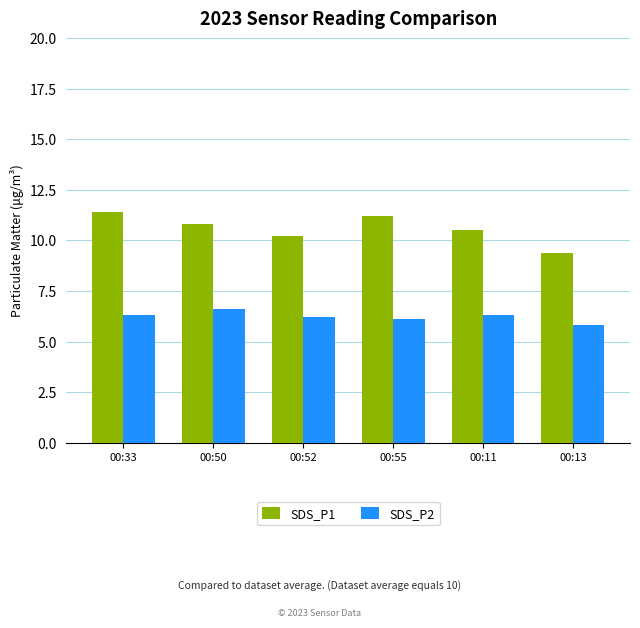

How many data points in SDS_P1 are above 10?

5